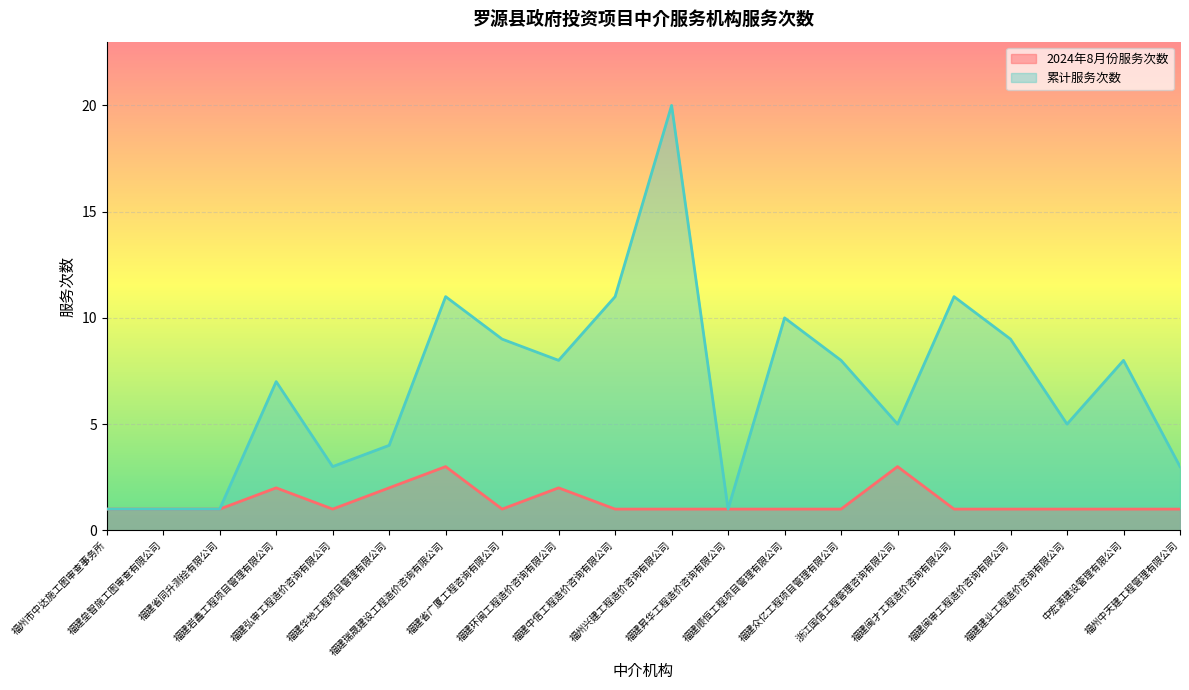

List the series in order of their peak value, highest first.

累计服务次数, 2024年8月份服务次数